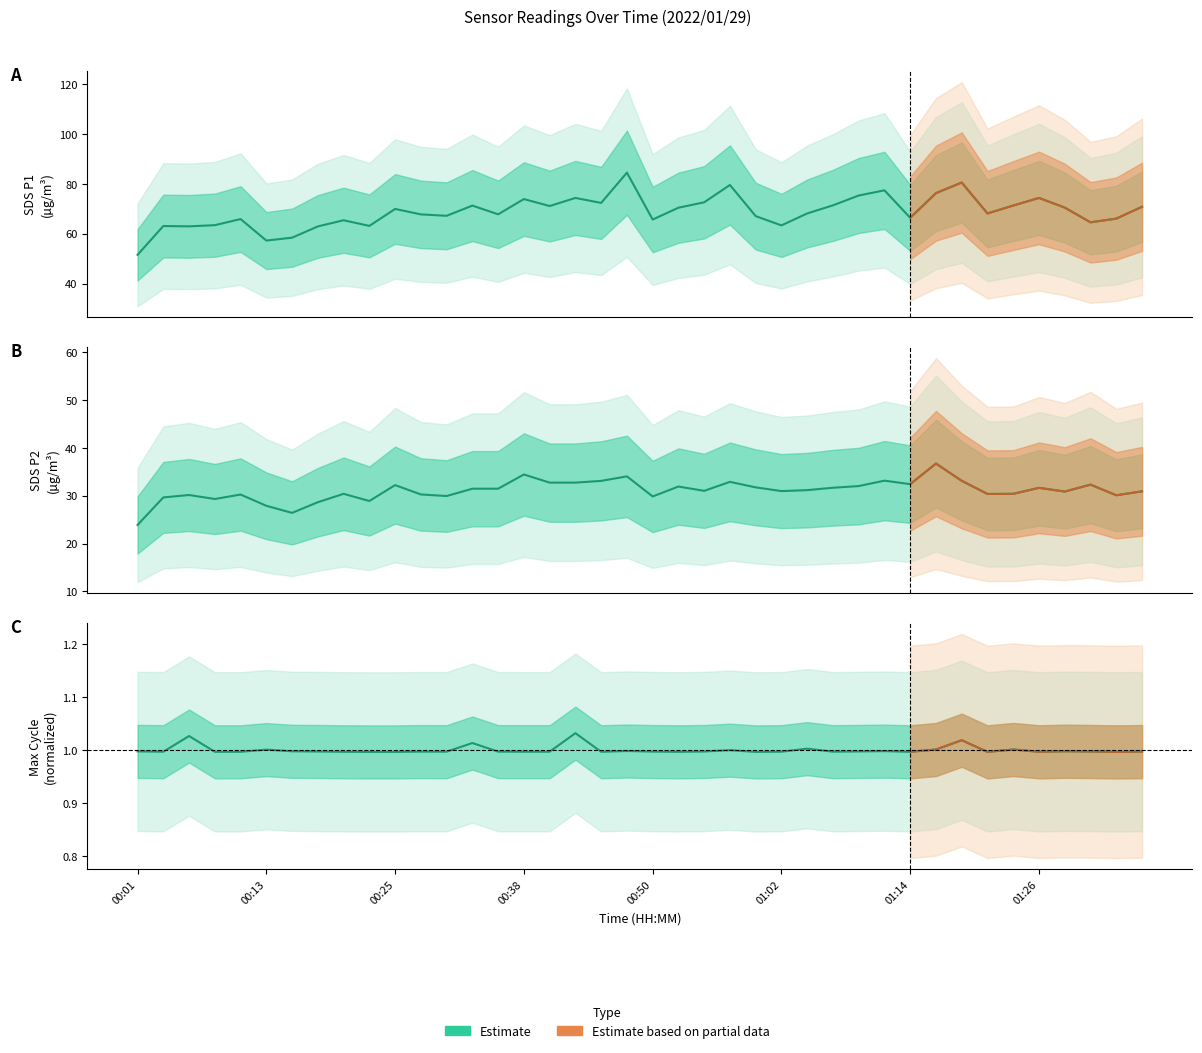

List the labels in order of Max_cycle value, smallest first.

00:23, 00:25, 01:00, 01:21, 01:34, 00:52, 01:14, 00:08, 00:11, 00:20, 00:45, 01:26, 00:03, 00:38, 00:40, 00:30, 01:02, 01:07, 00:35, 00:28, 00:50, 01:36, 00:18, 00:55, 01:31, 01:09, 00:01, 00:15, 01:29, 01:12, 00:47, 00:57, 00:13, 01:17, 01:24, 01:04, 00:33, 01:19, 00:06, 00:42